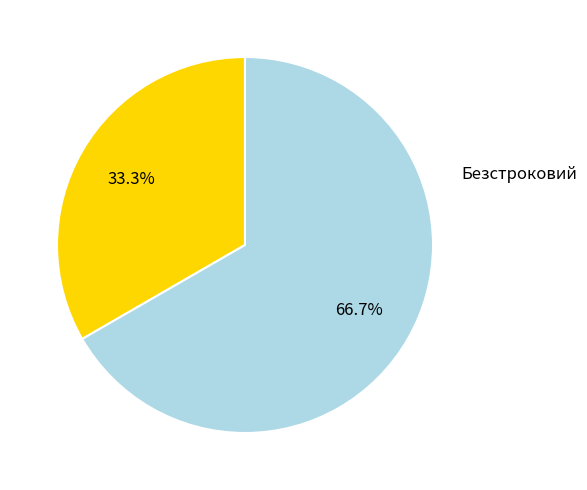

How many slices are in this pie chart?

2